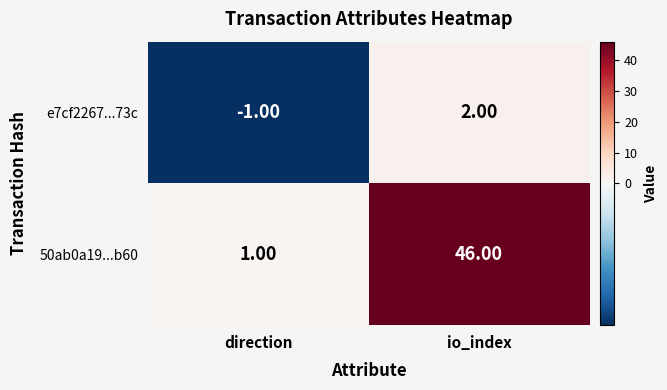

Is the value of 50ab0a19...b60 at direction greater than the value of e7cf2267...73c at io_index?

No